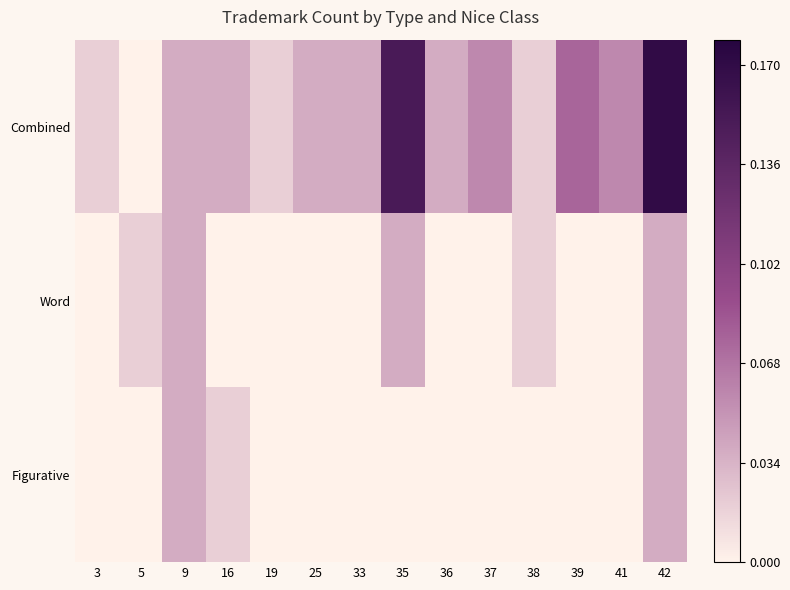

Rank the series by their maximum value, from highest to lowest.

Combined, Word, Figurative